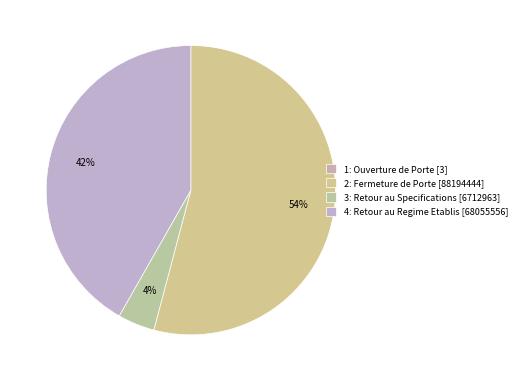

Which has a higher value, 1: Ouverture de Porte [3] or 3: Retour au Specifications [6712963]?

3: Retour au Specifications [6712963]